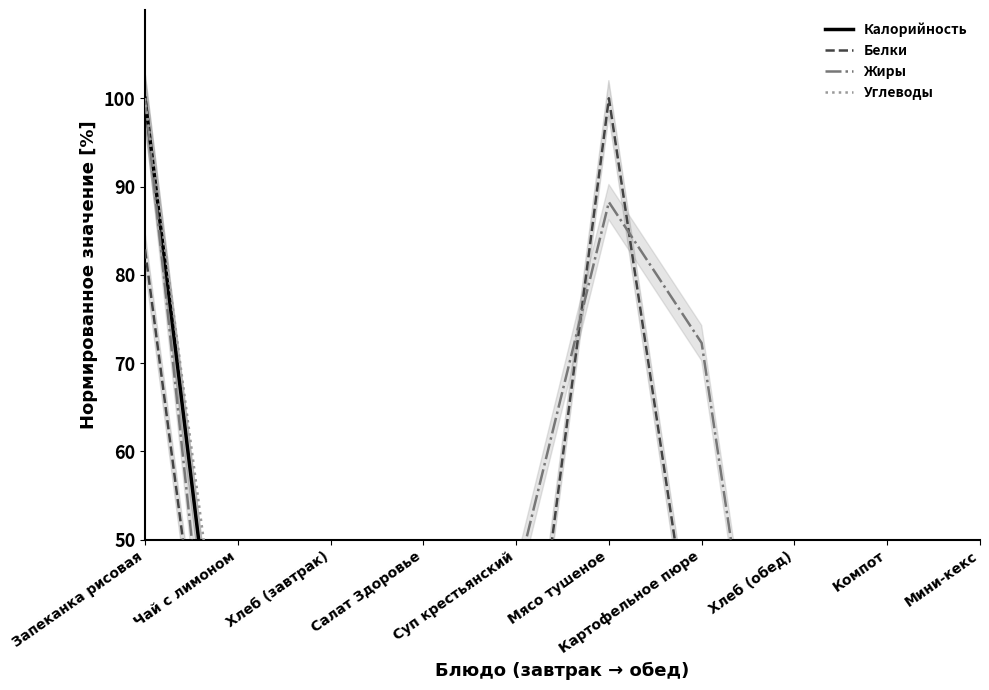

What is the label of the 9th point from the right?

Чай с лимоном